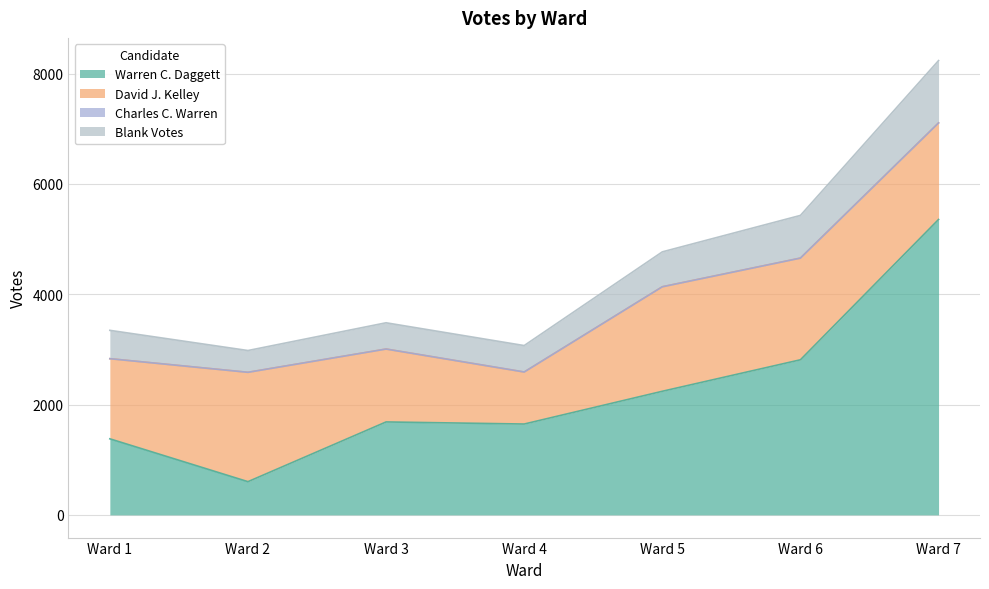

Does the chart display data point markers on the line(s)?

No